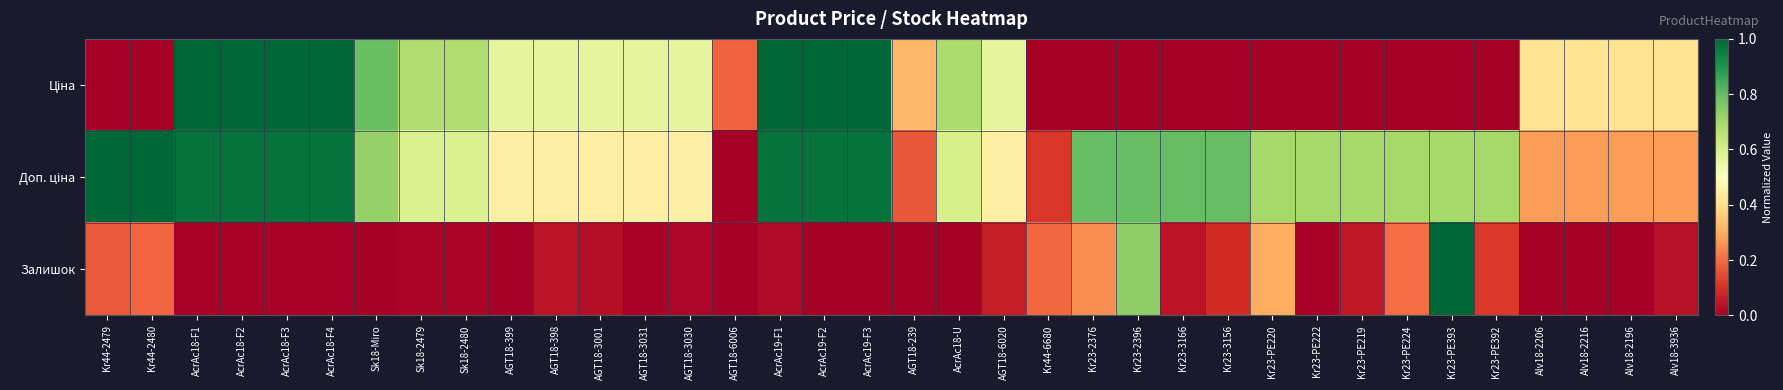

Between AcrAc18-F4 and Kr23-PE392, which series saw the biggest shift?

Ціна